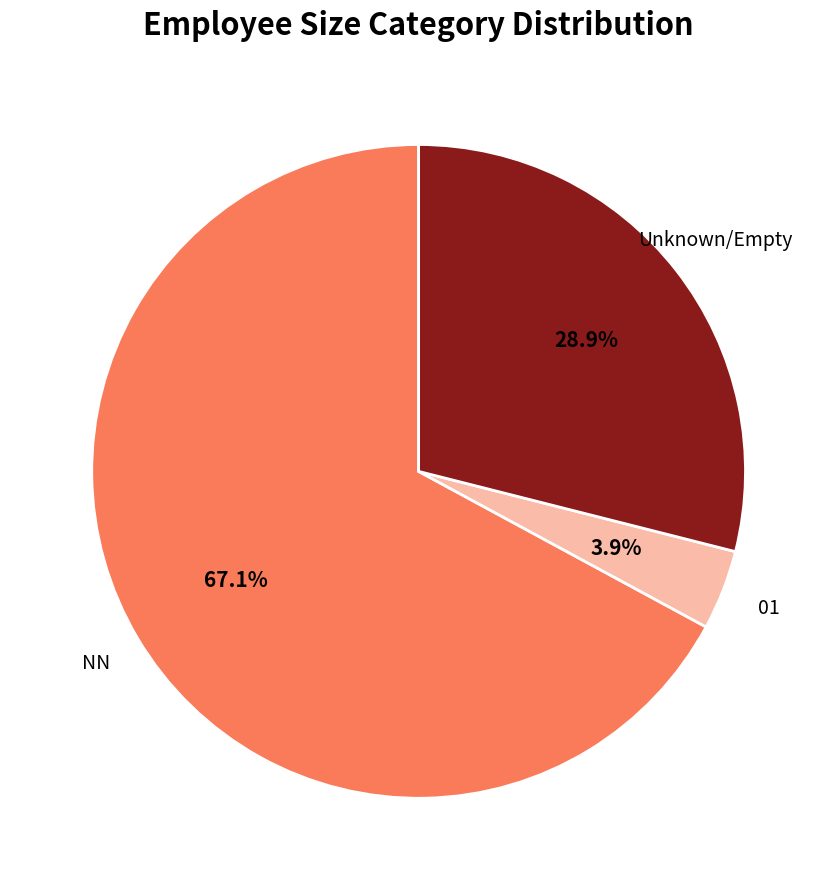

Count the number of slices in the pie.

3